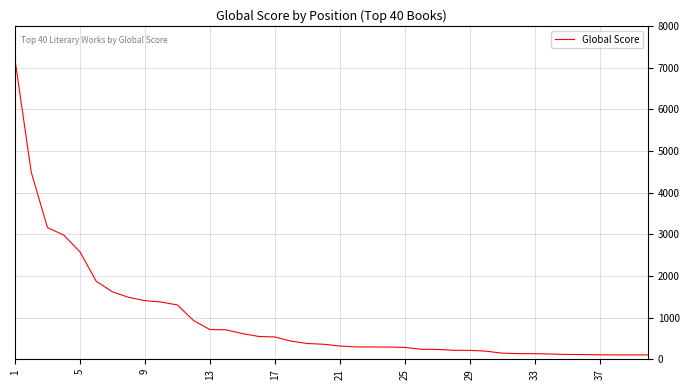

What is the difference between the maximum and minimum values?

7083